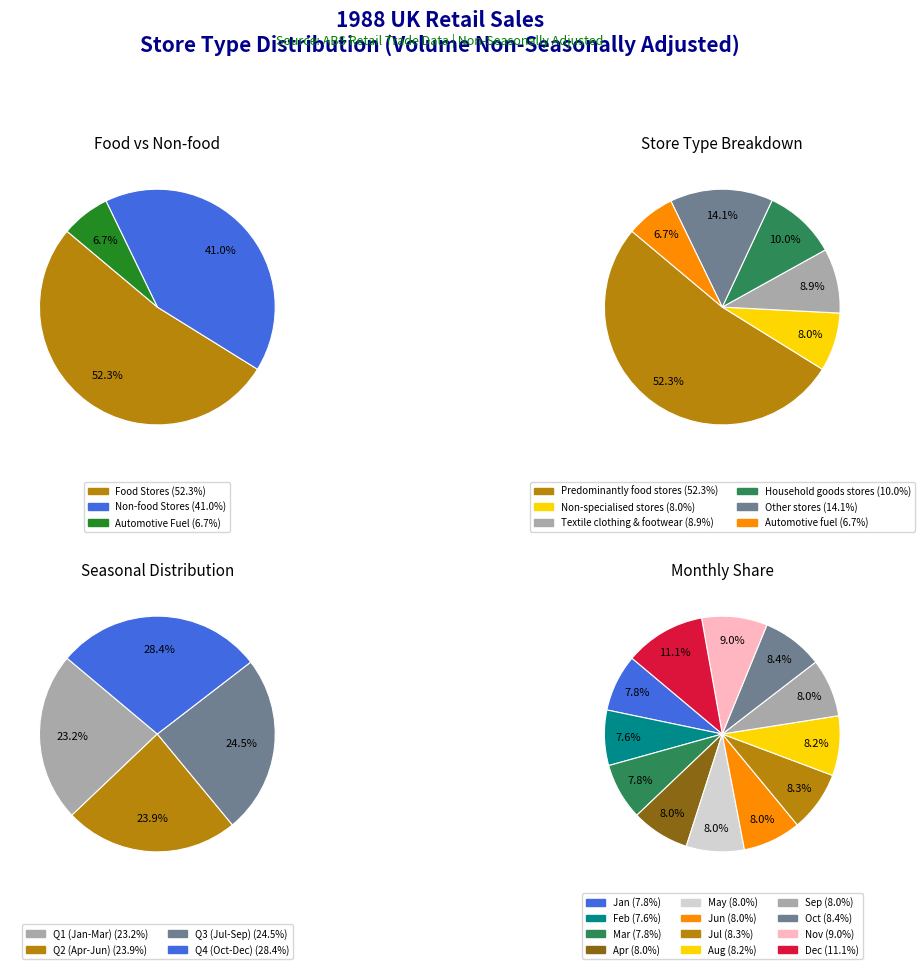

How many slices are in this pie chart?

12